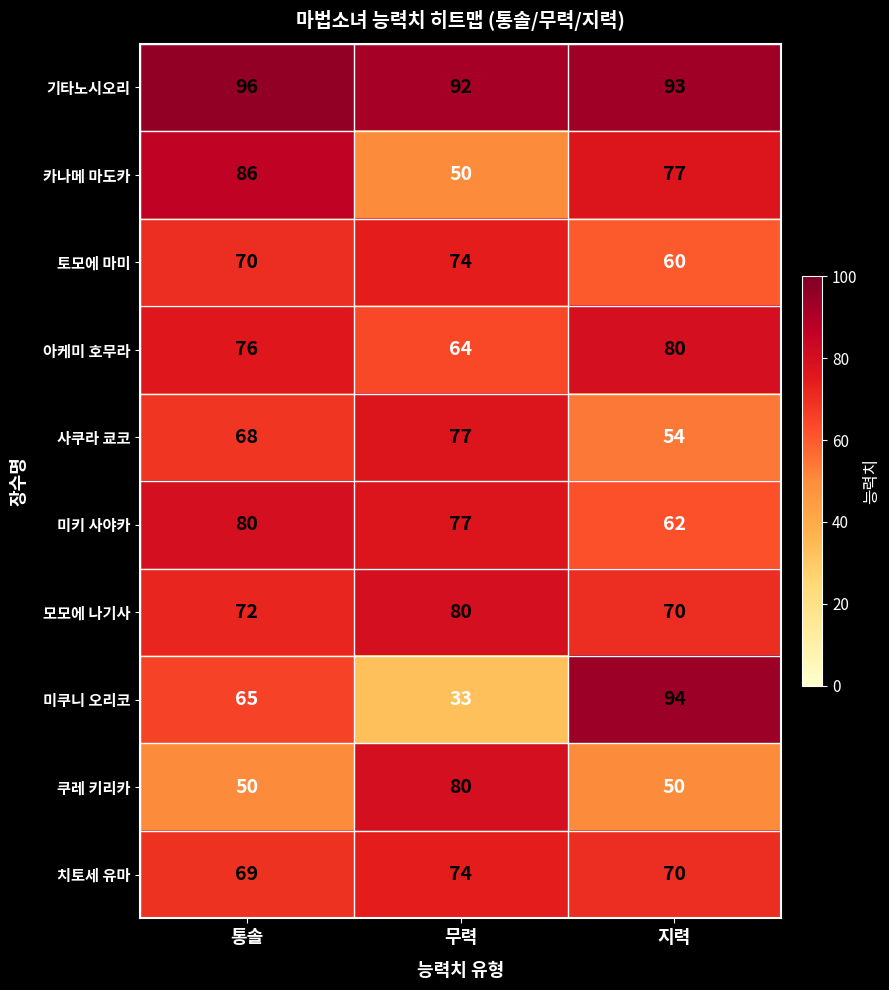

What is the sum of the 모모에 나기사 values at 무력 and 지력?

150